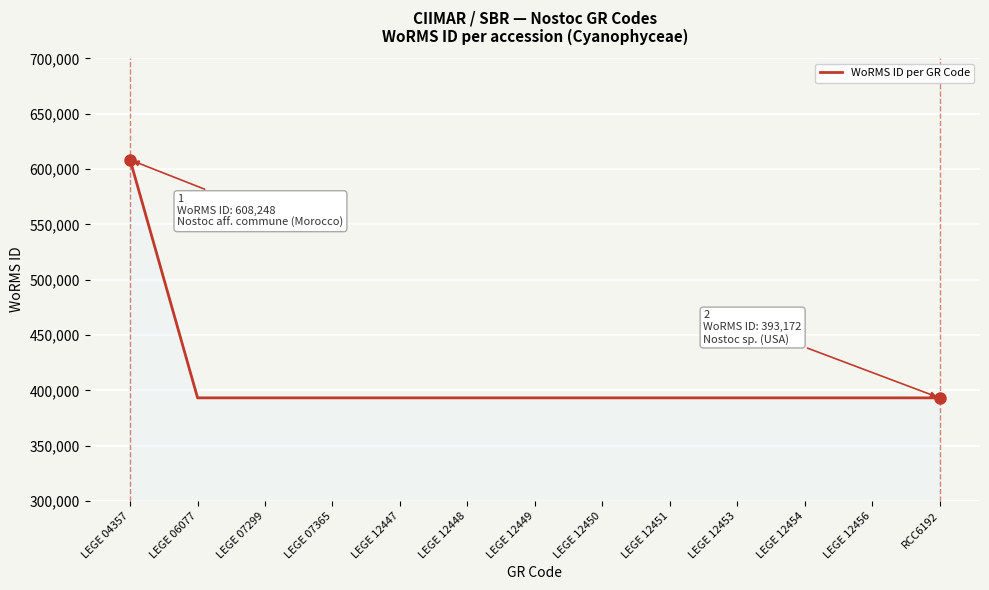

Reading right to left, transcribe all the data shown in this chart.

RCC6192=393172	LEGE 12456=393172	LEGE 12454=393172	LEGE 12453=393172	LEGE 12451=393172	LEGE 12450=393172	LEGE 12449=393172	LEGE 12448=393172	LEGE 12447=393172	LEGE 07365=393172	LEGE 07299=393172	LEGE 06077=393172	LEGE 04357=608248